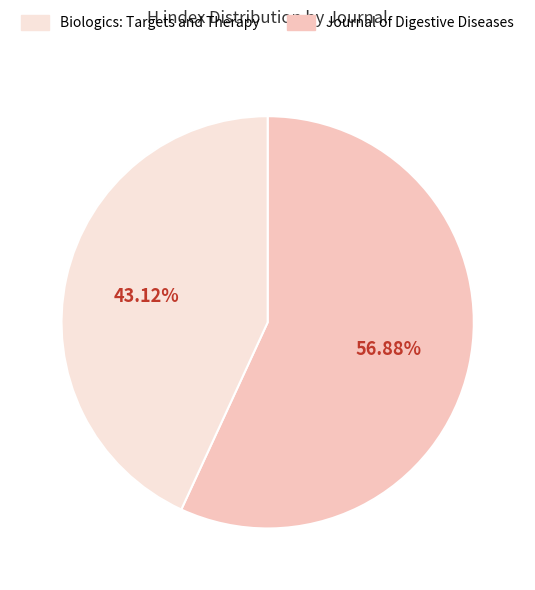

Does any single category account for the majority?

Yes